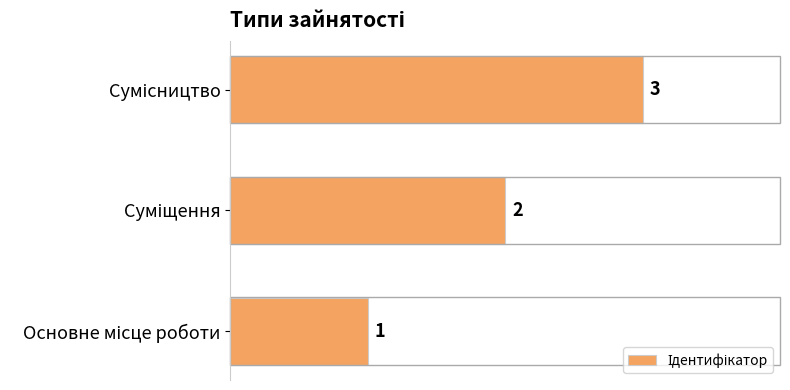

Count the values in the range 1 to 3.

3